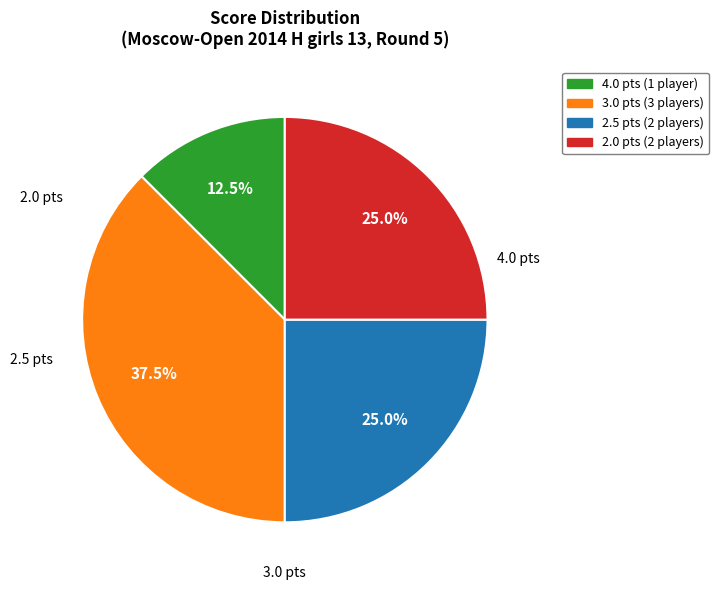

What is the largest slice in the pie chart?

3.0 pts (3 players)